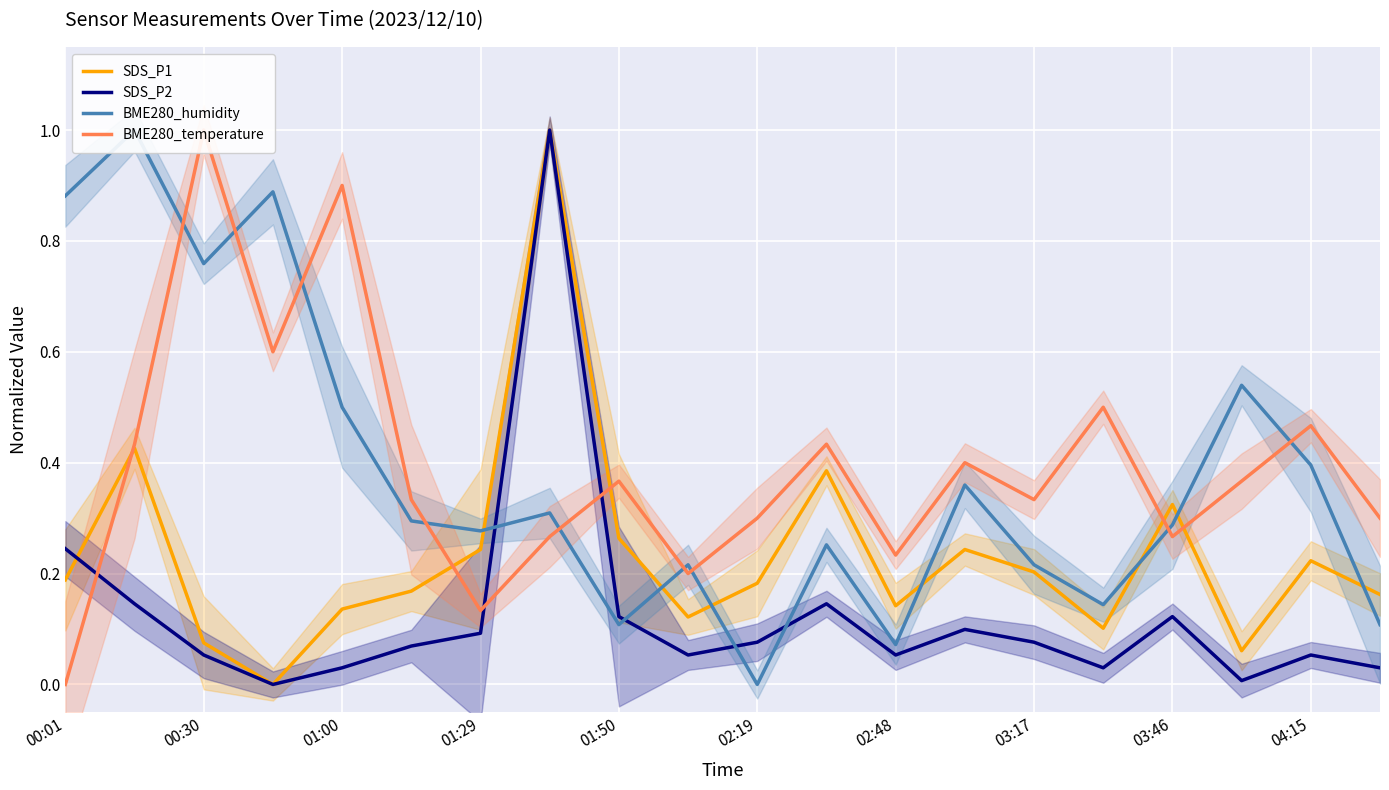

True or false: SDS_P1 and BME280_humidity intersect in this chart.

True